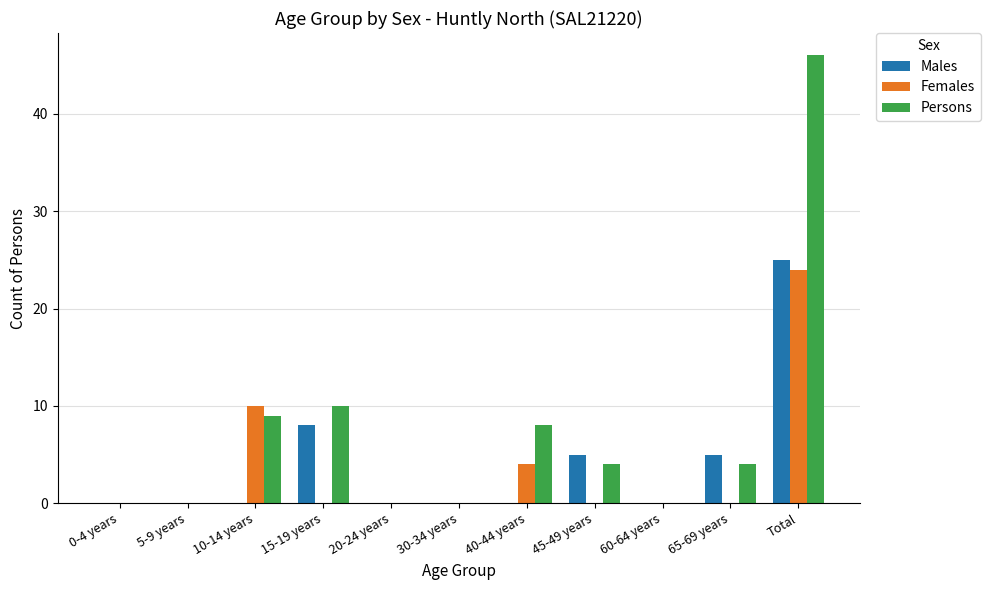

How many categories are shown in the chart?

11